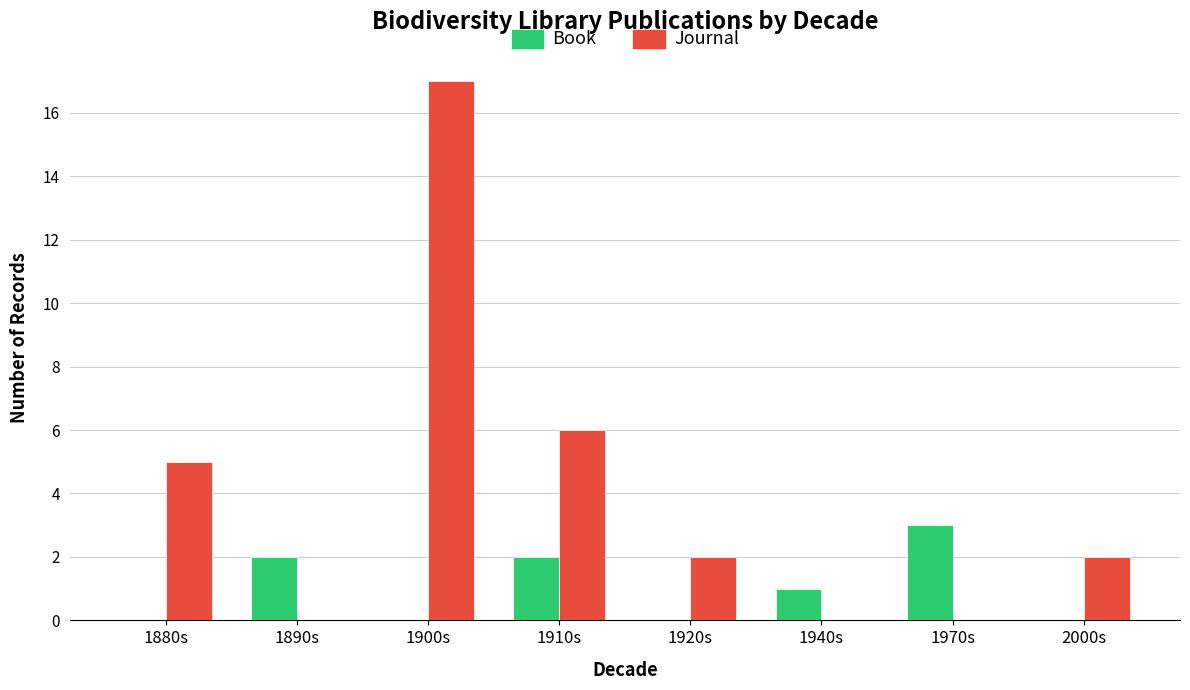

What is the sum of the Book values at 1970s and 1900s?

3